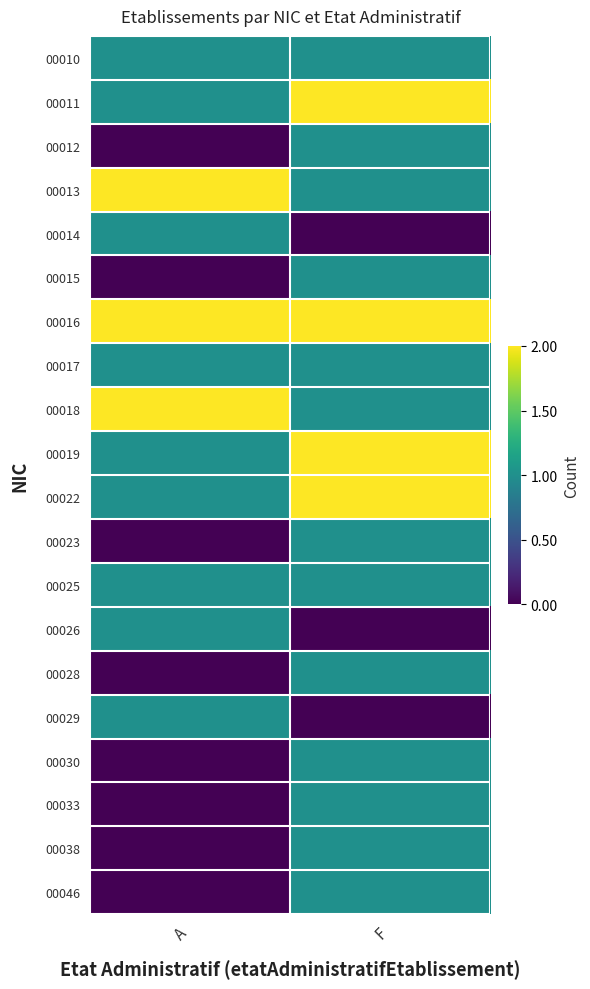

Reading left to right, list all the values displayed in this chart.

00010: A=0.5	F=0.5
00011: A=0.5	F=1.0
00012: A=0.0	F=0.5
00013: A=1.0	F=0.5
00014: A=0.5	F=0.0
00015: A=0.0	F=0.5
00016: A=1.0	F=1.0
00017: A=0.5	F=0.5
00018: A=1.0	F=0.5
00019: A=0.5	F=1.0
00022: A=0.5	F=1.0
00023: A=0.0	F=0.5
00025: A=0.5	F=0.5
00026: A=0.5	F=0.0
00028: A=0.0	F=0.5
00029: A=0.5	F=0.0
00030: A=0.0	F=0.5
00033: A=0.0	F=0.5
00038: A=0.0	F=0.5
00046: A=0.0	F=0.5